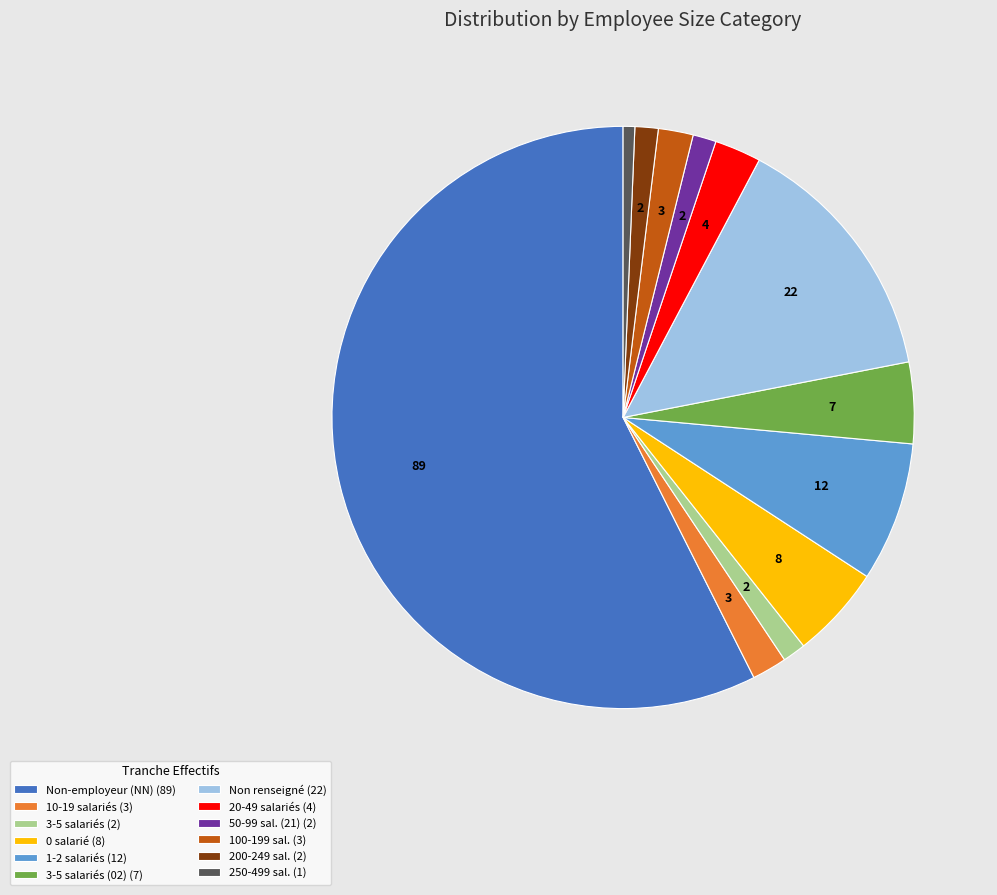

Which slice represents more than half of the pie?

Non-employeur (NN) (89)